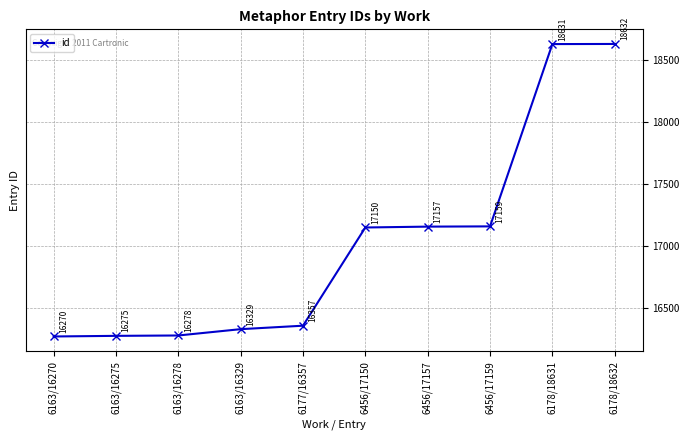

What is the difference between the maximum and second lowest values?

2357